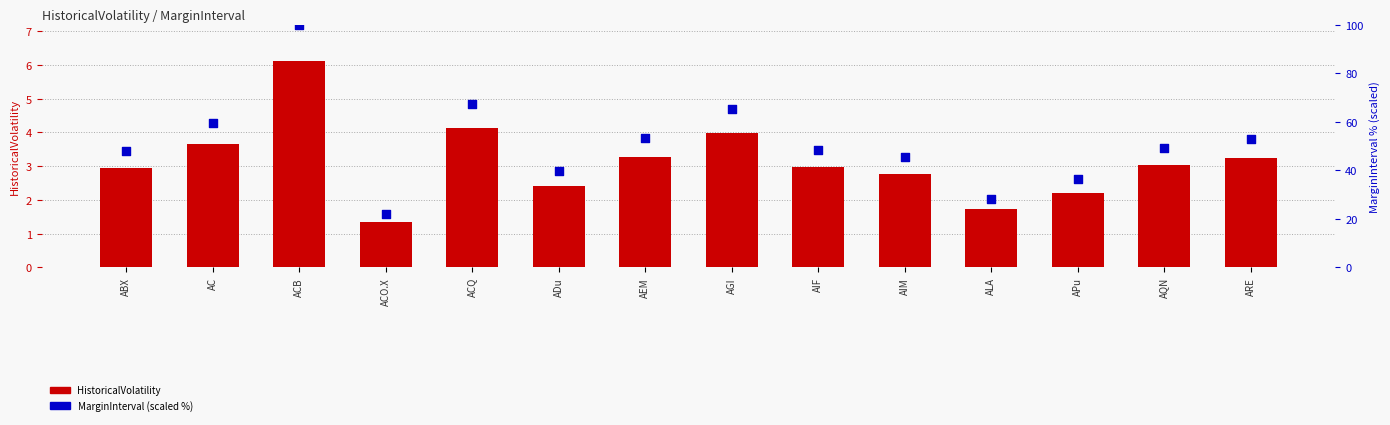

At how many categories does at least one series exceed 30?

12